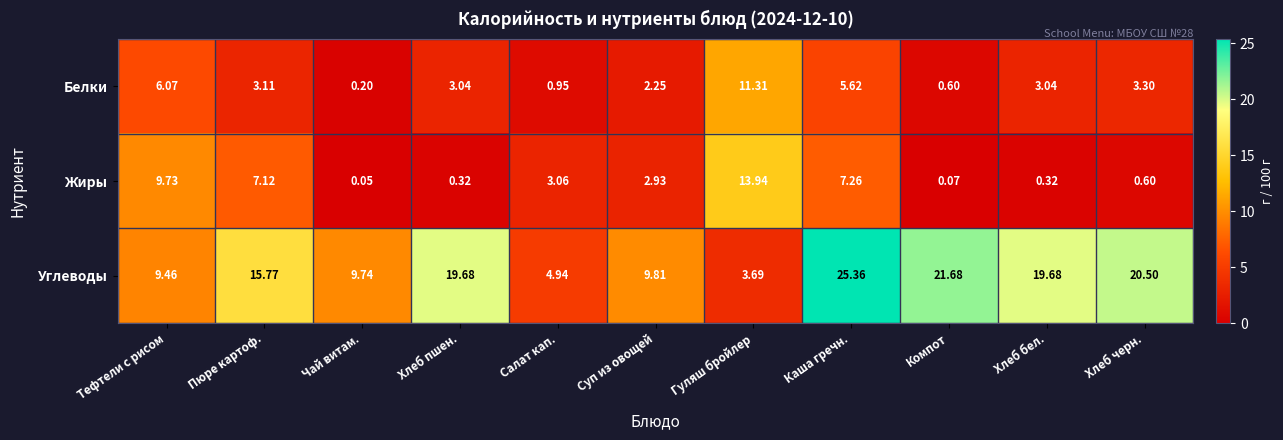

How many categories are shown in the chart?

11